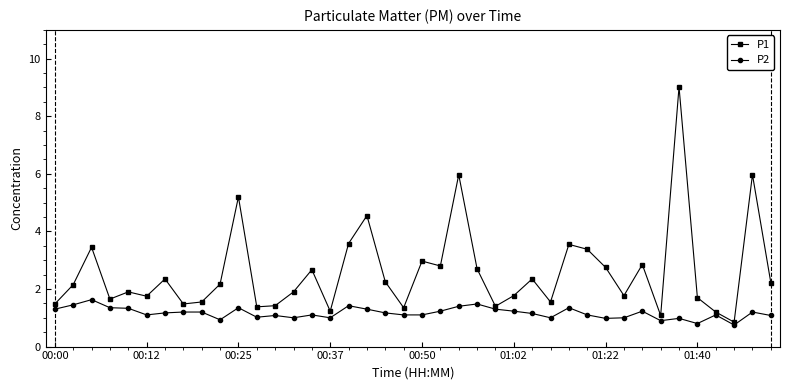

At how many categories does at least one series exceed 0?

40